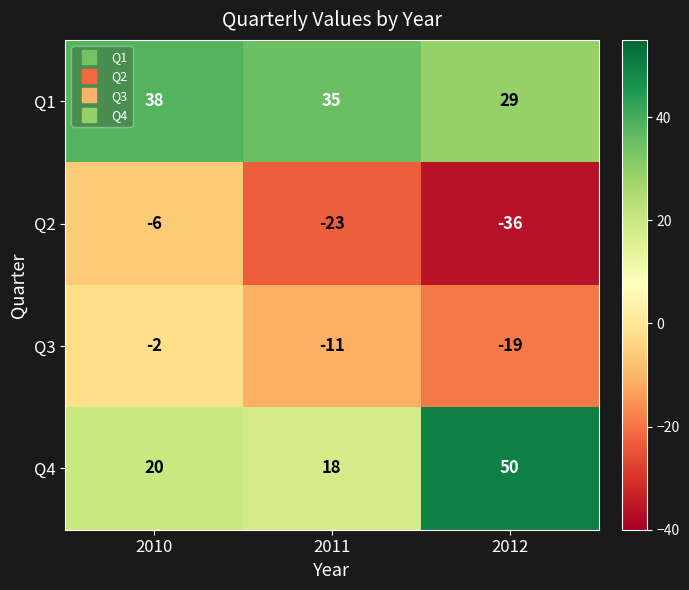

How many Q1 values are between 29 and 38?

3